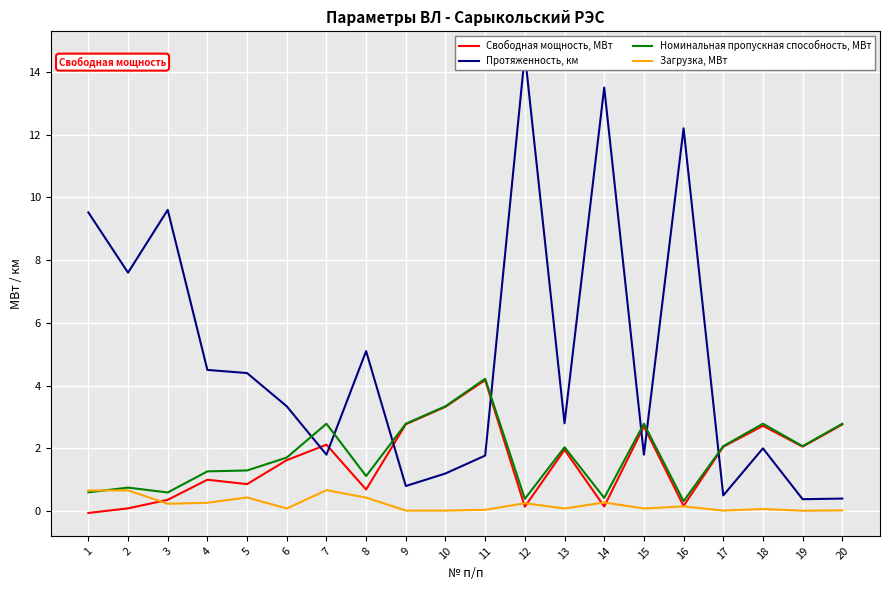

What are all the series names shown in the legend?

Свободная мощность, МВт, Протяженность, км, Номинальная пропускная способность, МВт, Загрузка, МВт